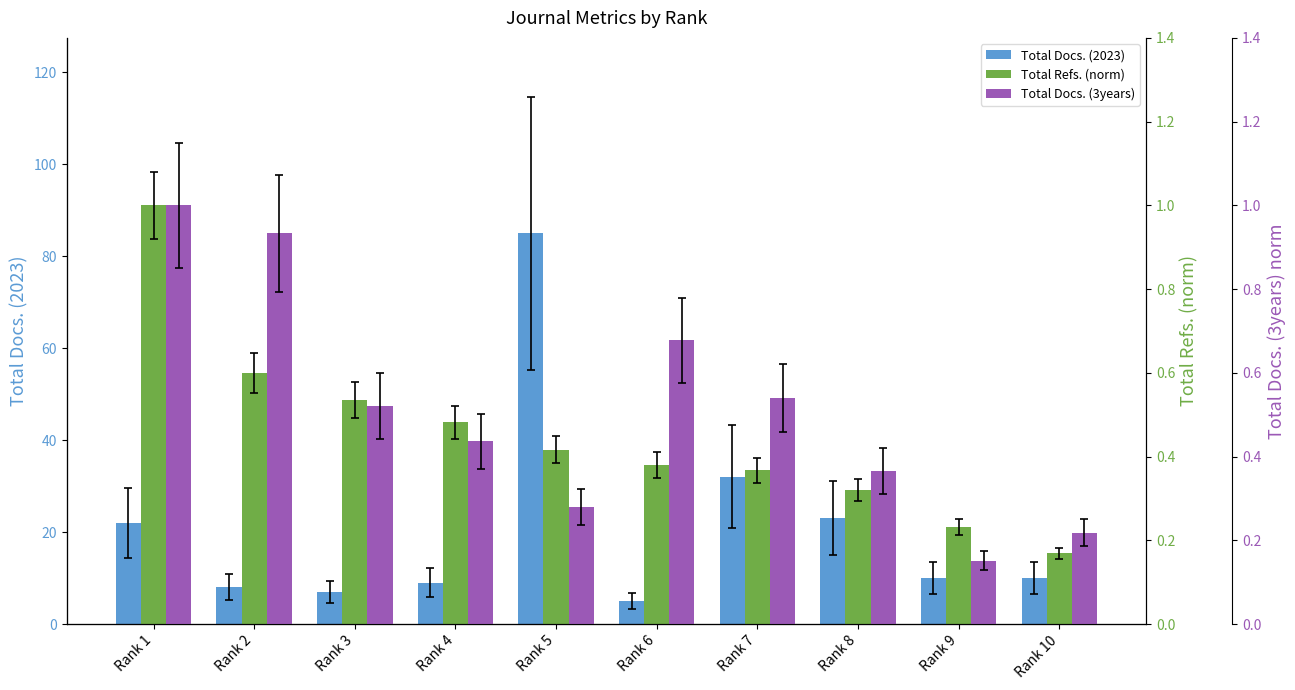

What is the value of the Total Refs. (norm) bar at the 9th from the left?

0.2